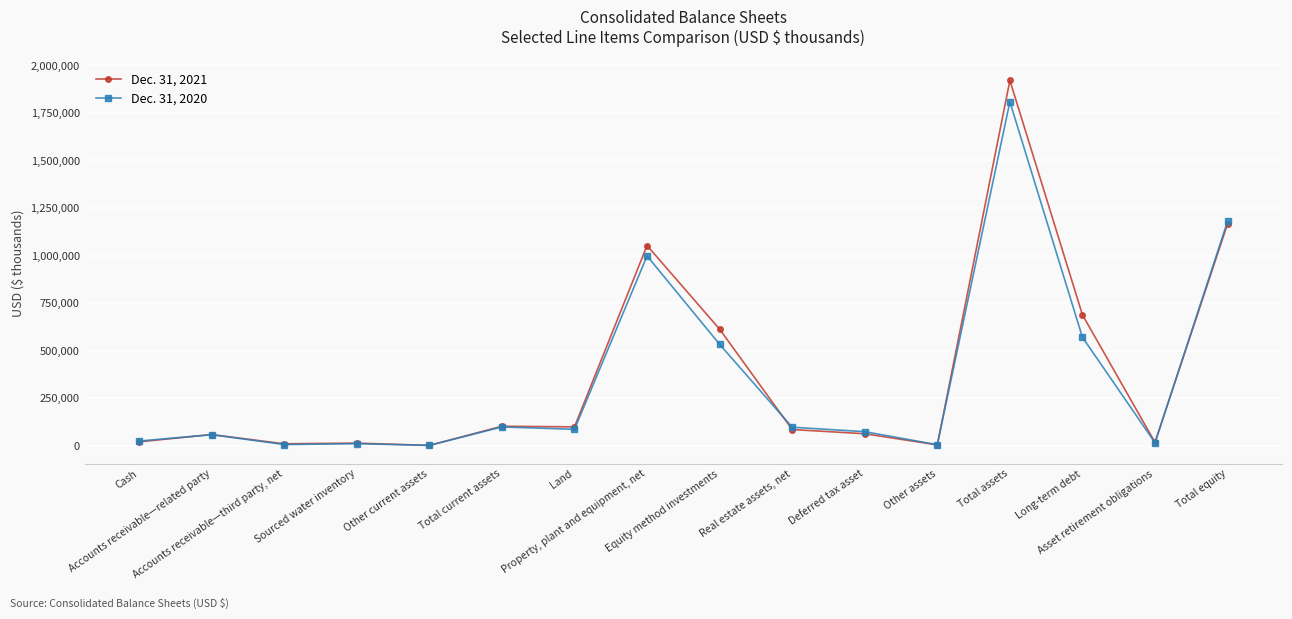

At how many categories does at least one series exceed 1774045?

1